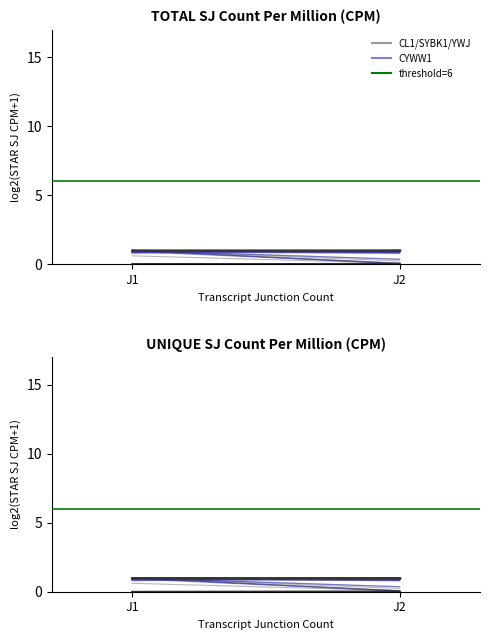

How many categories are shown in the chart?

2